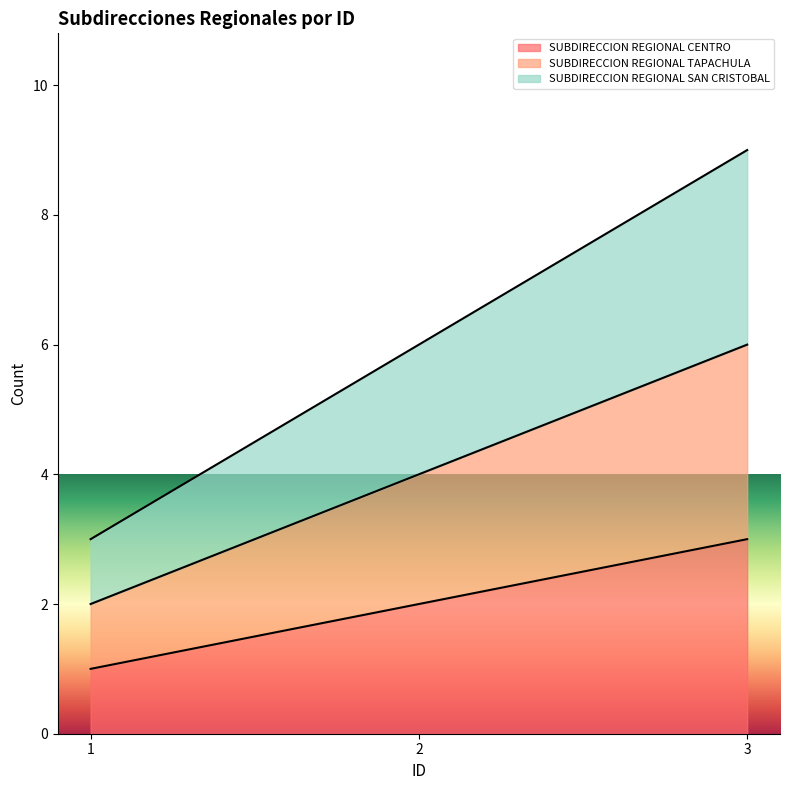

How many data points does each series have?

3